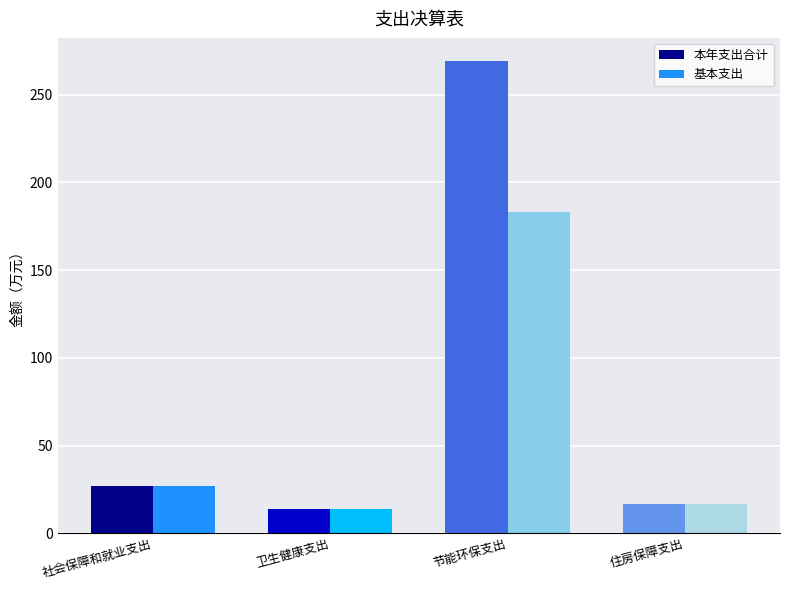

At which category is the sum across all series the highest?

节能环保支出